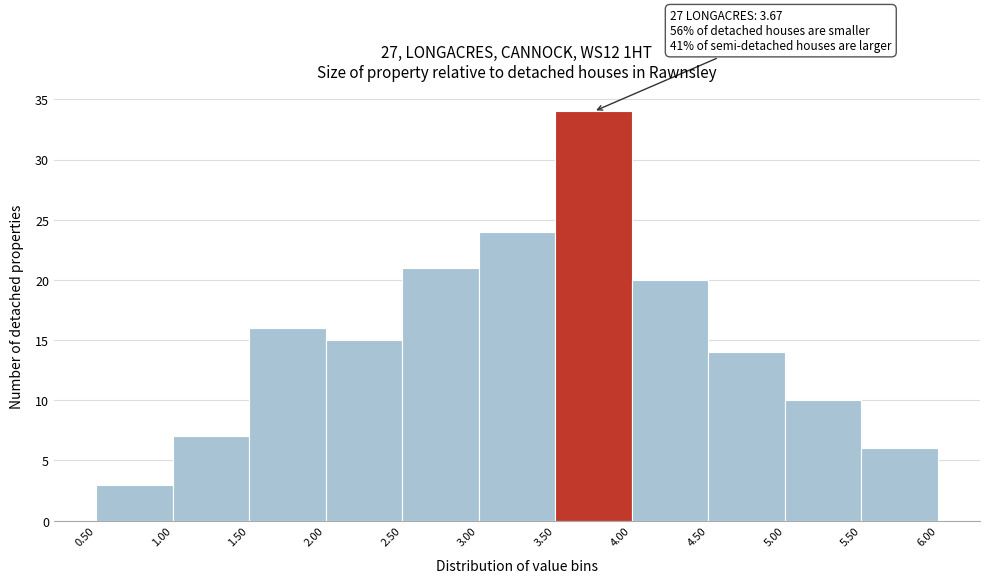

Over which range of the x-axis is the bar tallest?

3.50 to 4.00